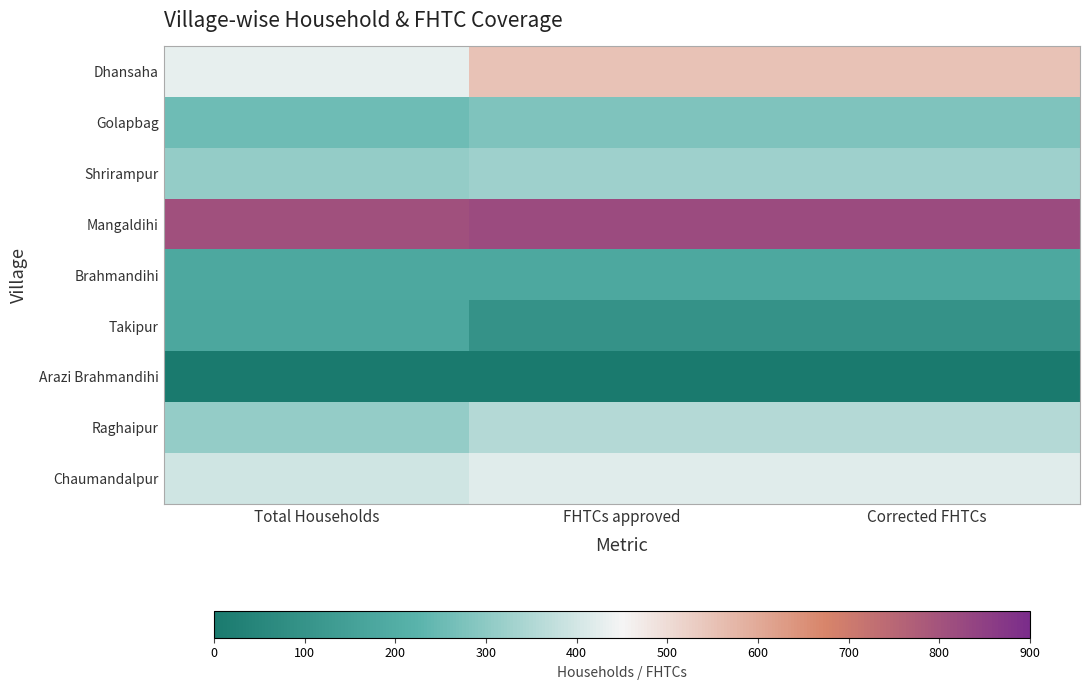

Reading right to left, extract all data points from this chart.

Dhansaha: Corrected FHTCs=550	FHTCs approved=550	Total Households=432
Golapbag: Corrected FHTCs=278	FHTCs approved=278	Total Households=256
Shrirampur: Corrected FHTCs=325	FHTCs approved=325	Total Households=310
Mangaldihi: Corrected FHTCs=822	FHTCs approved=822	Total Households=806
Brahmandihi: Corrected FHTCs=182	FHTCs approved=182	Total Households=182
Takipur: Corrected FHTCs=96	FHTCs approved=96	Total Households=179
Arazi Brahmandihi: Corrected FHTCs=0	FHTCs approved=0	Total Households=0
Raghaipur: Corrected FHTCs=357	FHTCs approved=357	Total Households=312
Chaumandalpur: Corrected FHTCs=420	FHTCs approved=420	Total Households=396